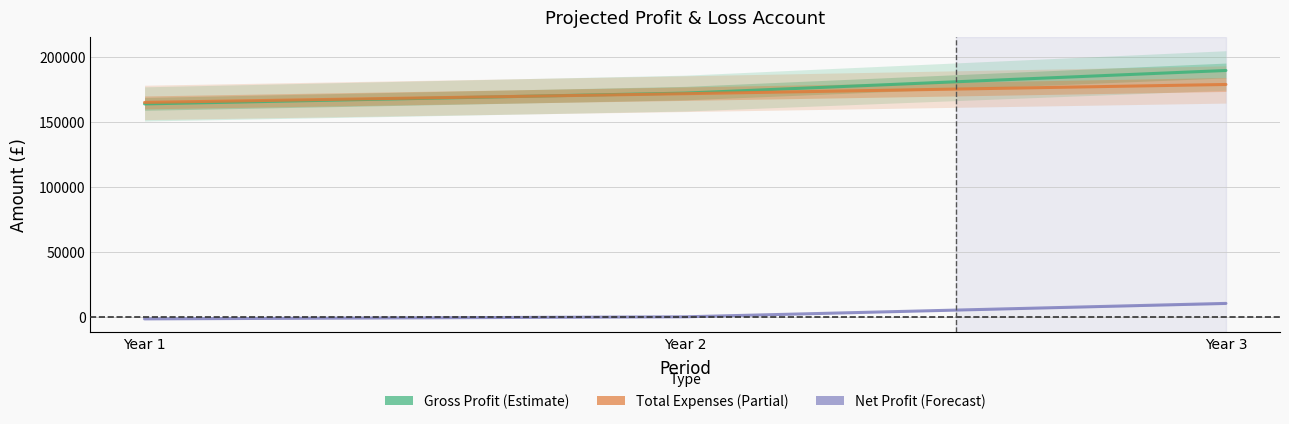

Is the value of Net Profit at Year 3 greater than the value of Gross Profit at Year 2?

No